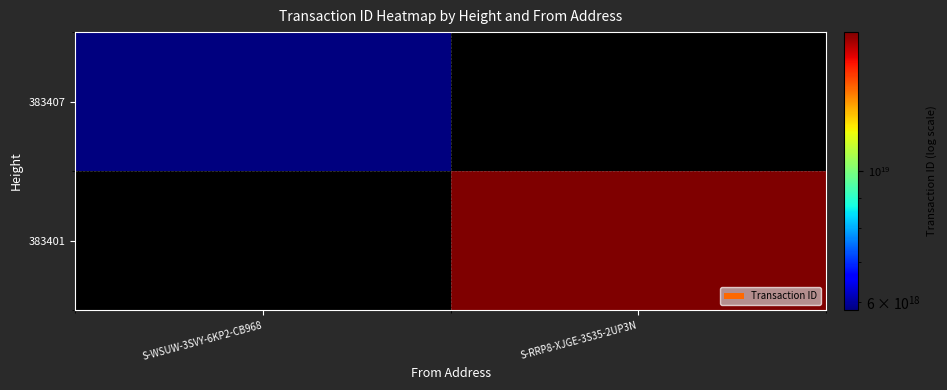

List the series in order of their overall mean, lowest first.

383407, 383401